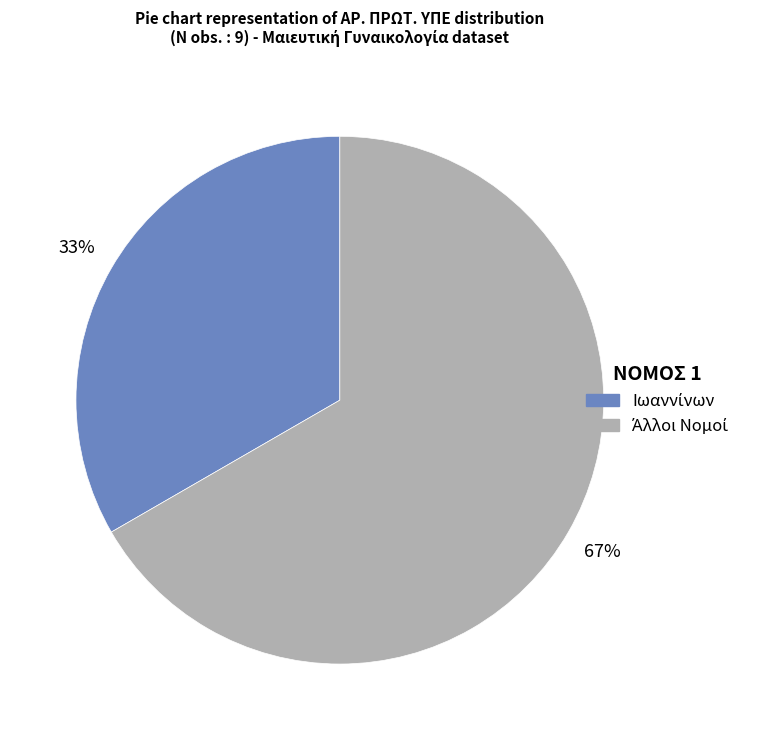

Is there a majority slice in this chart?

Yes